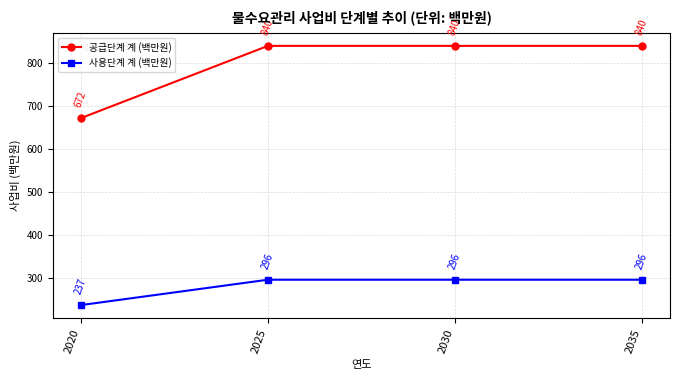

What is the minimum value for 공급단계 계 (백만원)?

672